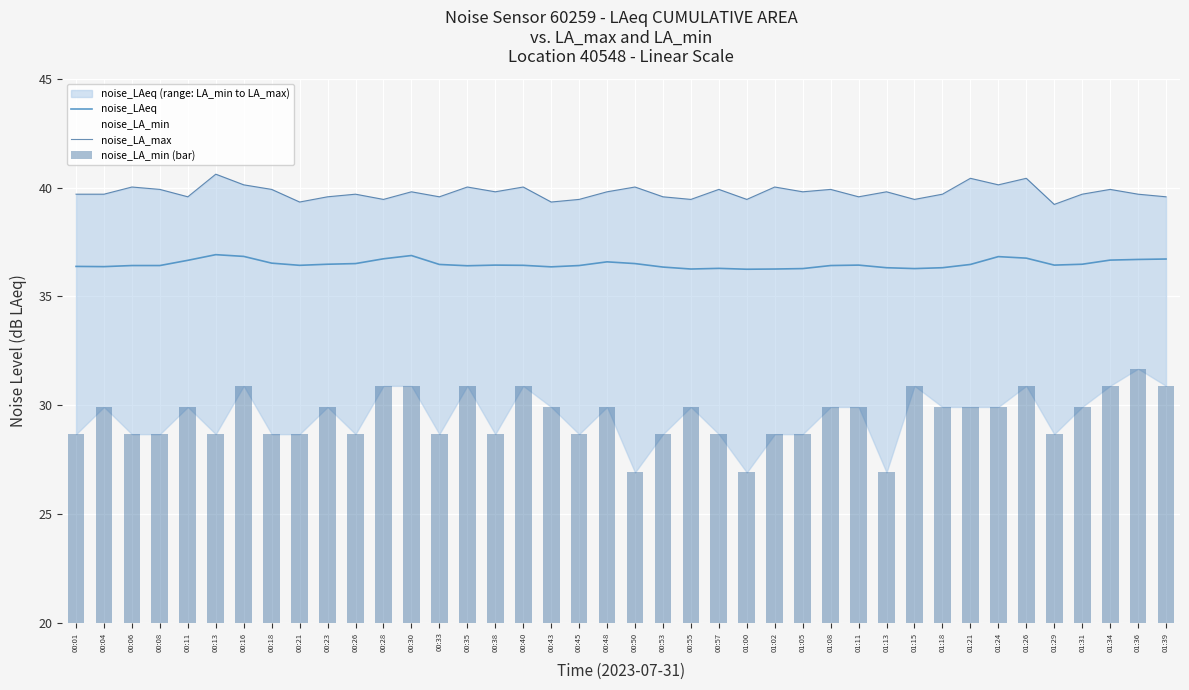

Rank the series by their maximum value, from highest to lowest.

noise_LA_max, noise_LAeq, noise_LA_min (bar)